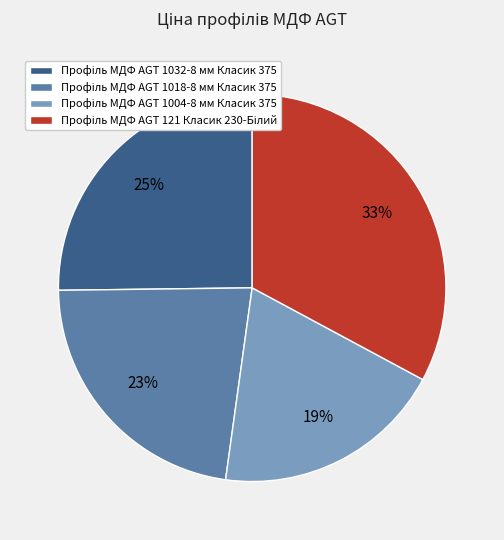

Is there a majority slice in this chart?

No